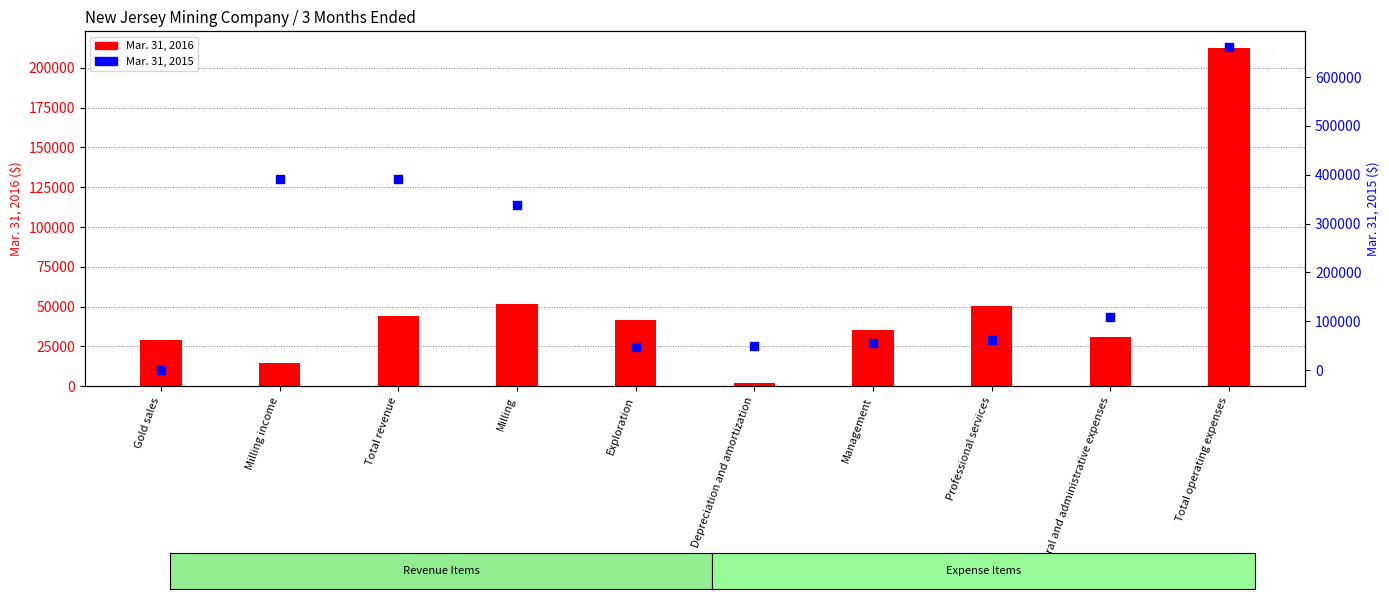

What are all the series names shown in the legend?

Mar. 31, 2016, Mar. 31, 2015